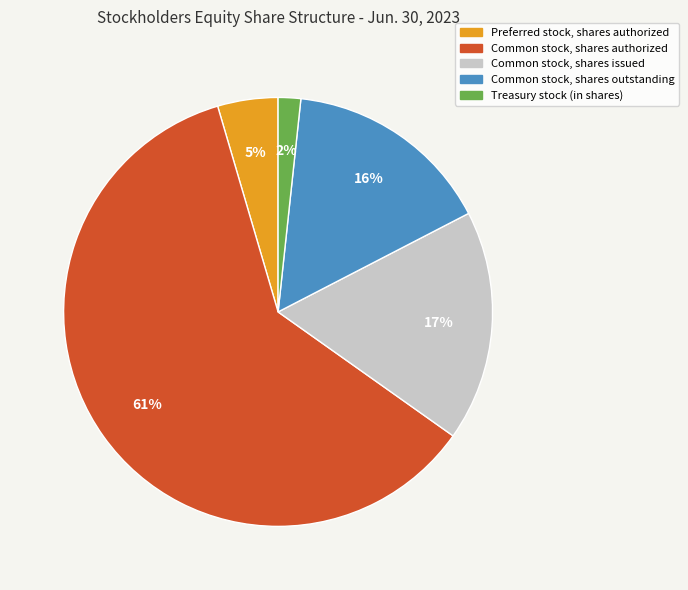

Count the number of slices in the pie.

5